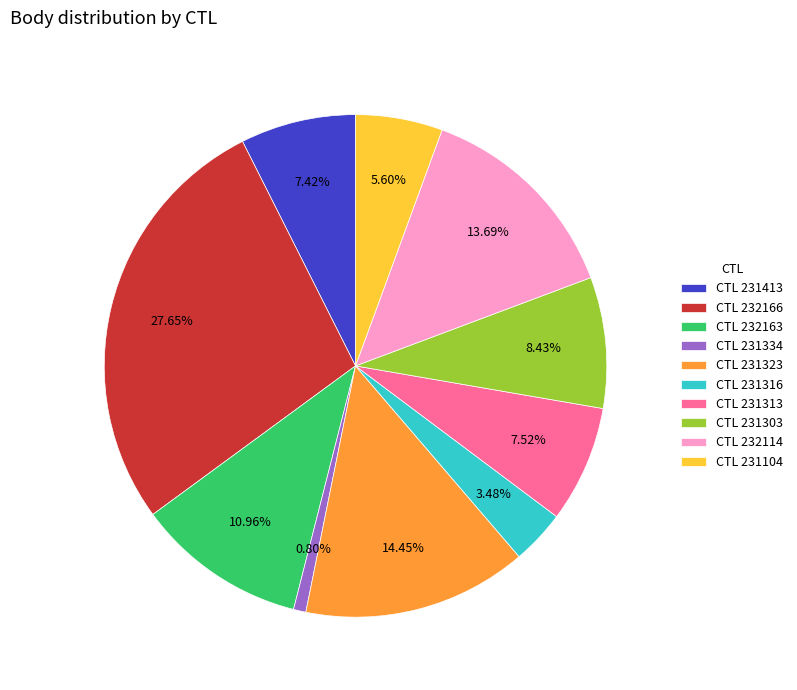

Which category has the smallest portion of the pie?

CTL 231334